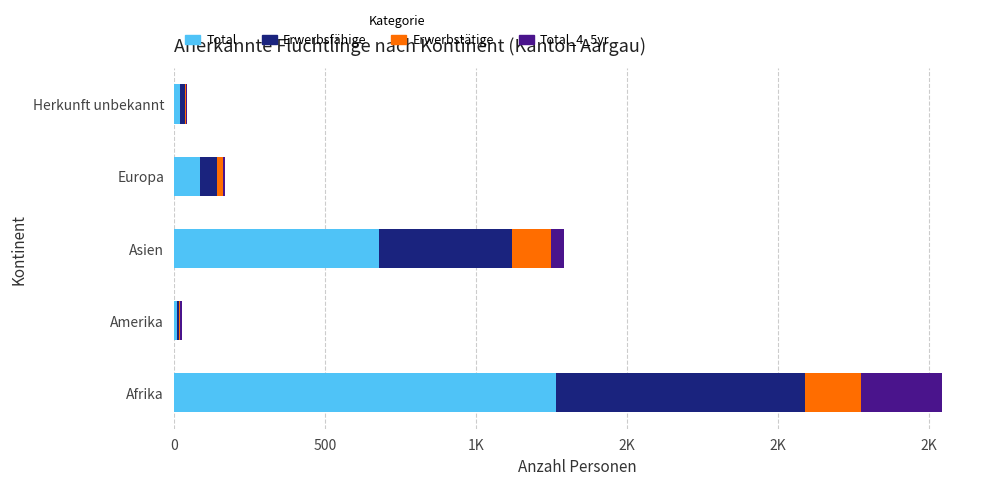

What are all the series names shown in the legend?

Total, Erwerbsfähige, Erwerbstätige, Total_4_5yr